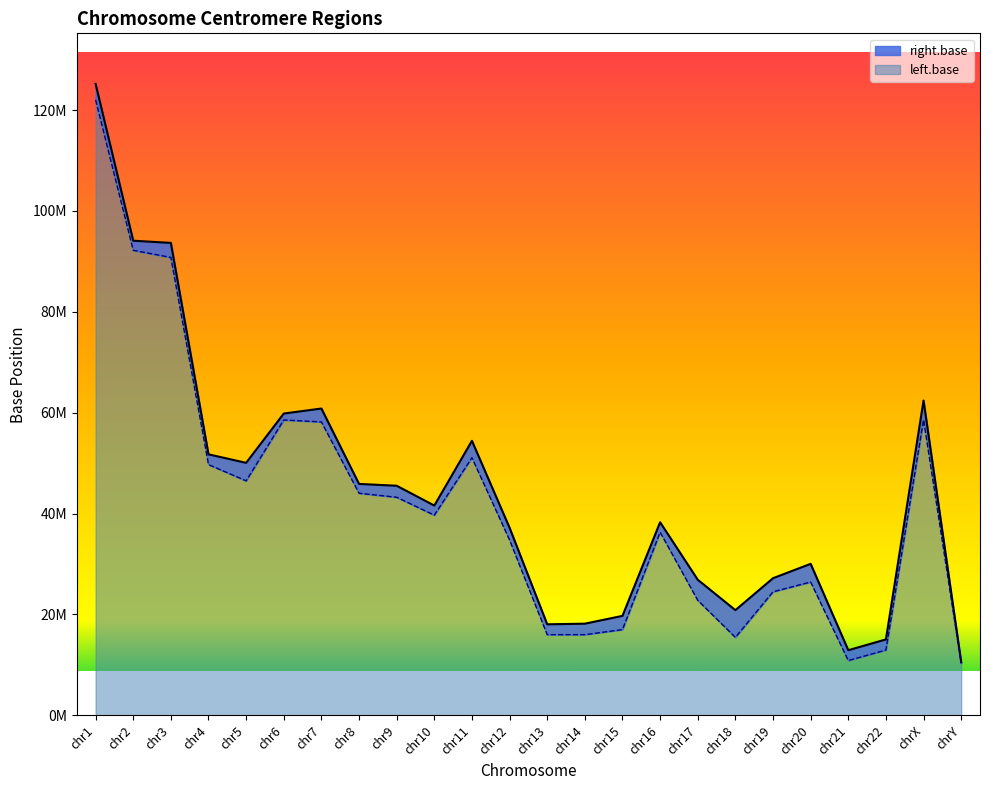

True or false: left.base has more than 0 interior local peaks.

True